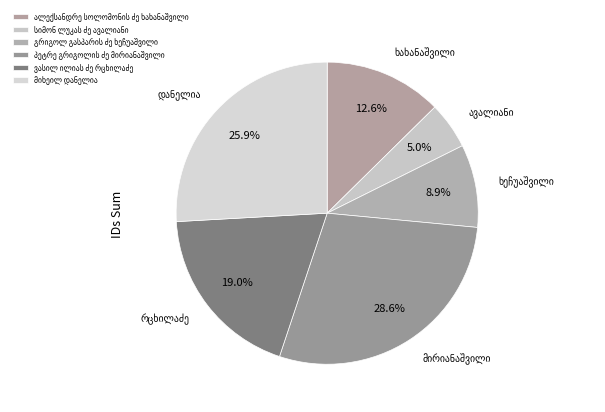

Is it true that ალექსანდრე სოლომონის ძე ხახანაშვილი is 13% of the pie?

True